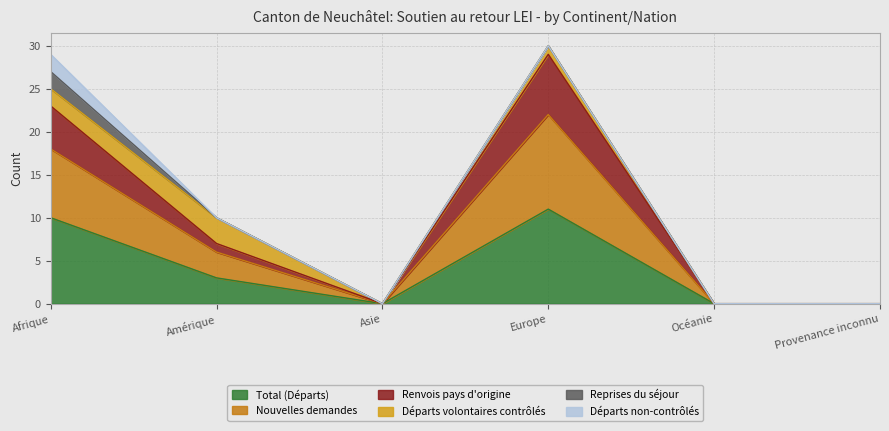

At which category does Total (Départs) reach its first local valley?

Asie